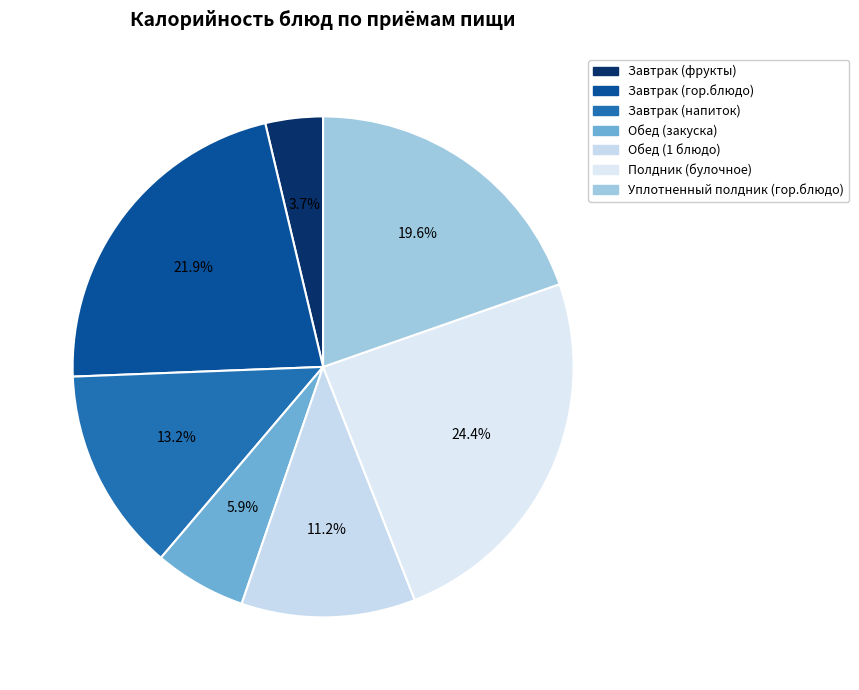

Count the number of slices in the pie.

7